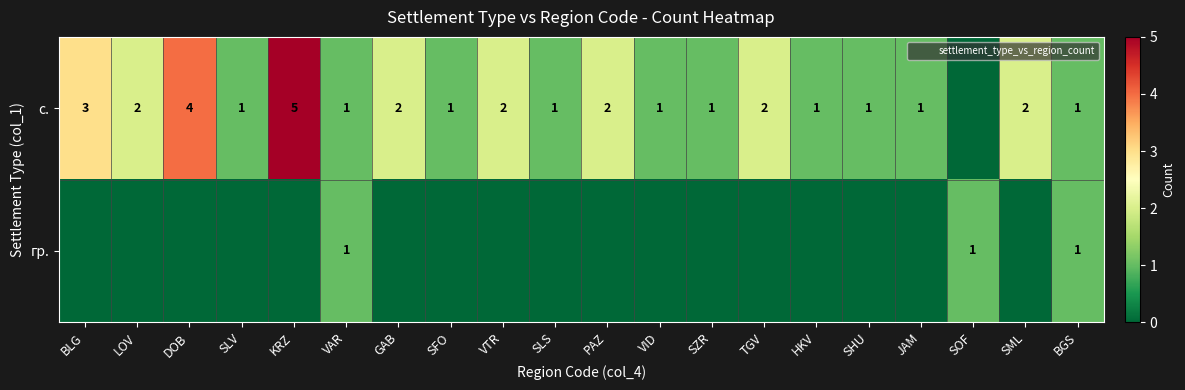

Rank the series by their maximum value, from highest to lowest.

с., гр.